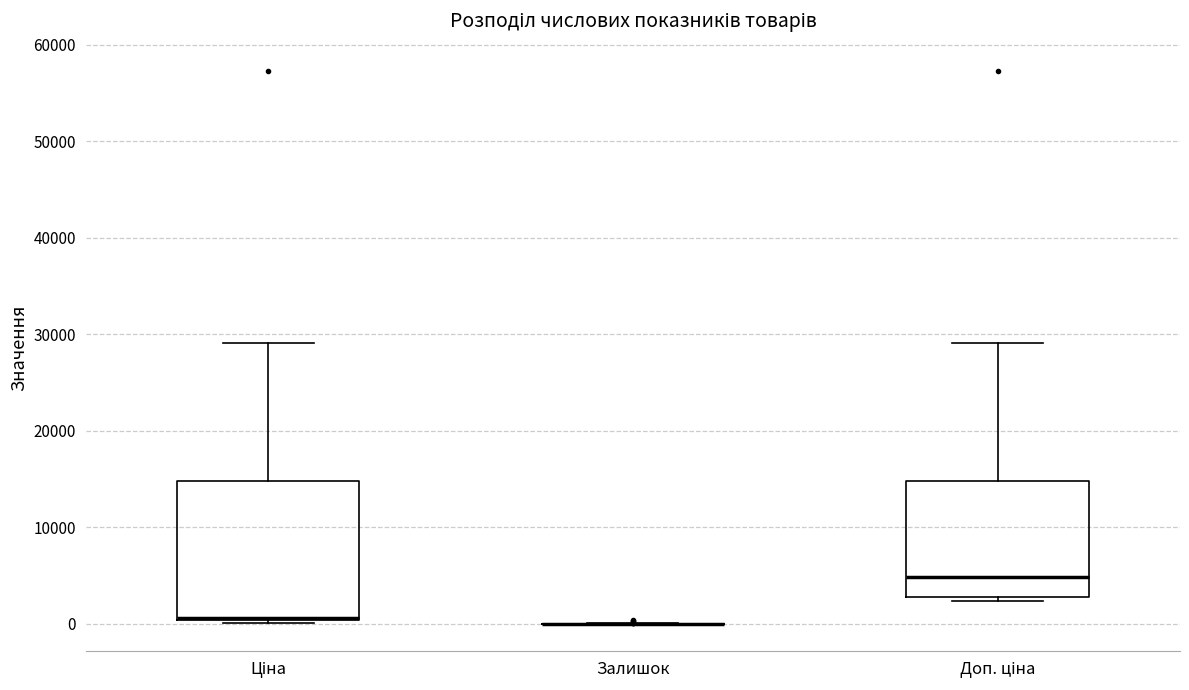

Where does the upper whisker of the box for Доп. ціна end on the y-axis? The values are not printed on the chart, so give them approximately, as read against the axis.

29000